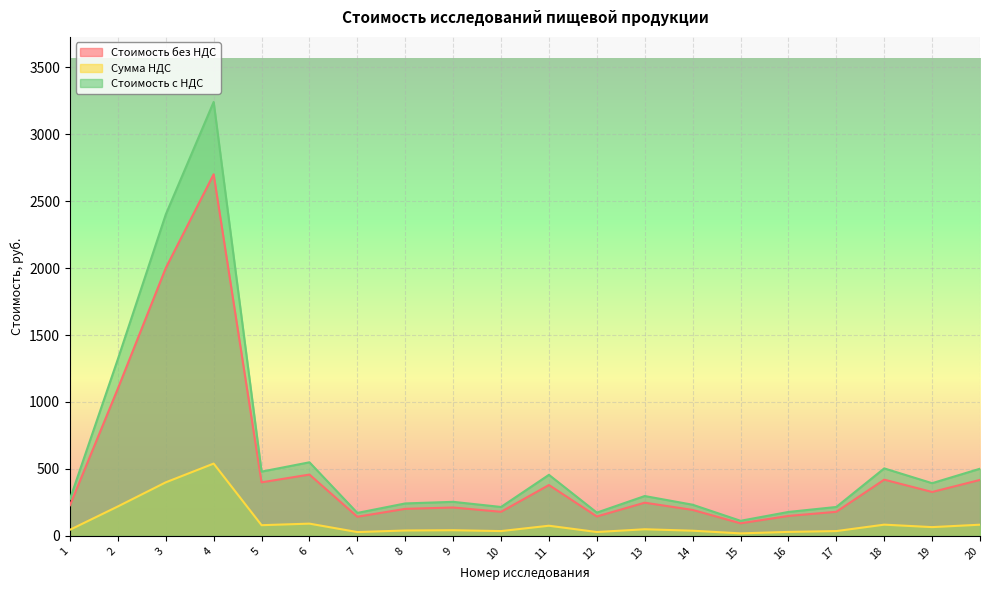

How many lines are shown in the chart?

3